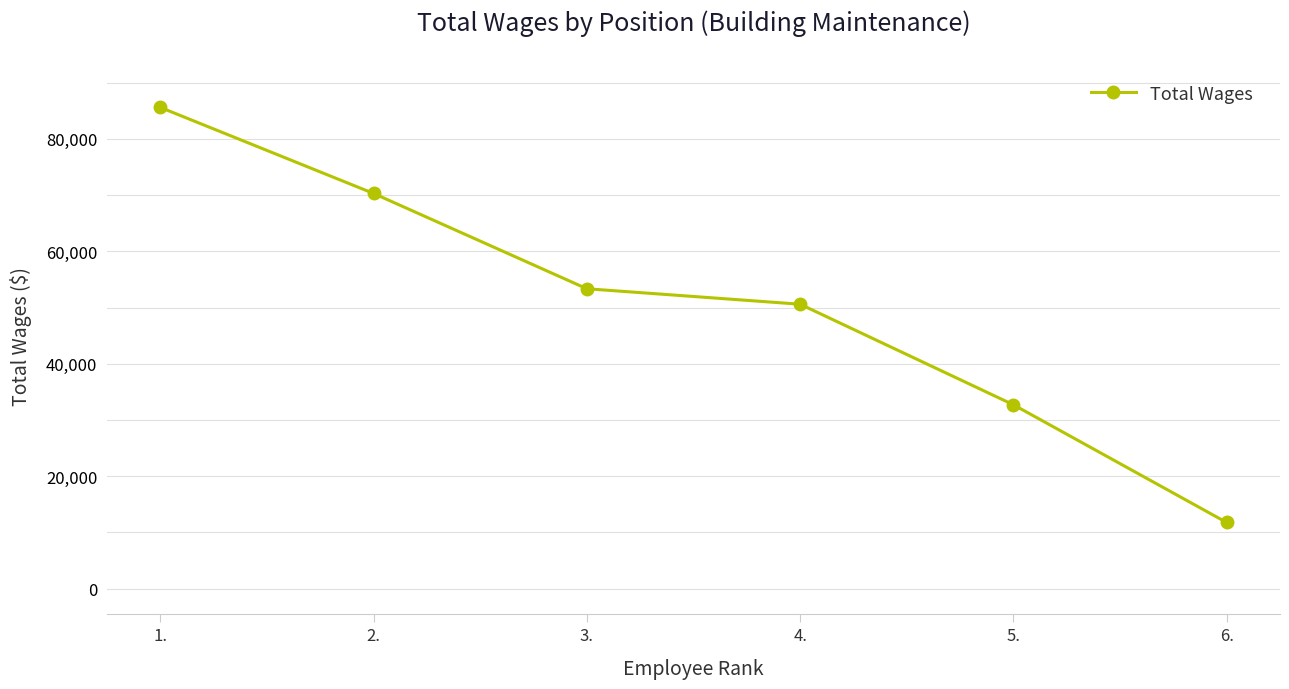

What is the value of the 5th point from the left?

32704